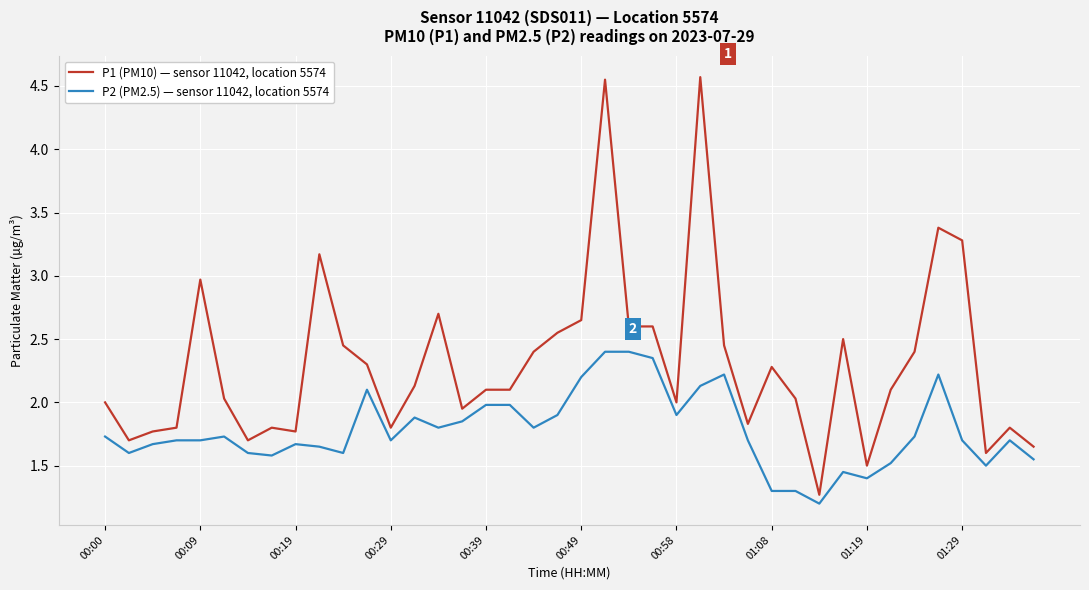

What is the difference between the maximum and minimum values in the P2 (PM2.5) — sensor 11042, location 5574 series?

1.2